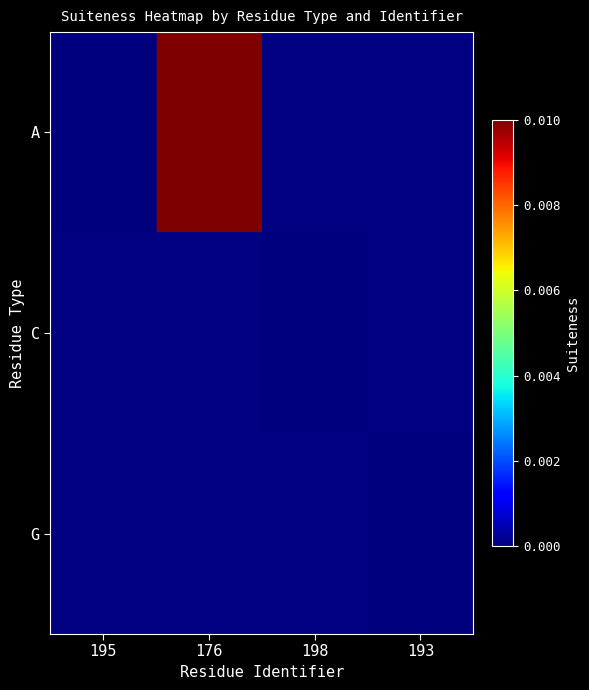

The value of A at 176 is 0.0. True or false?

False